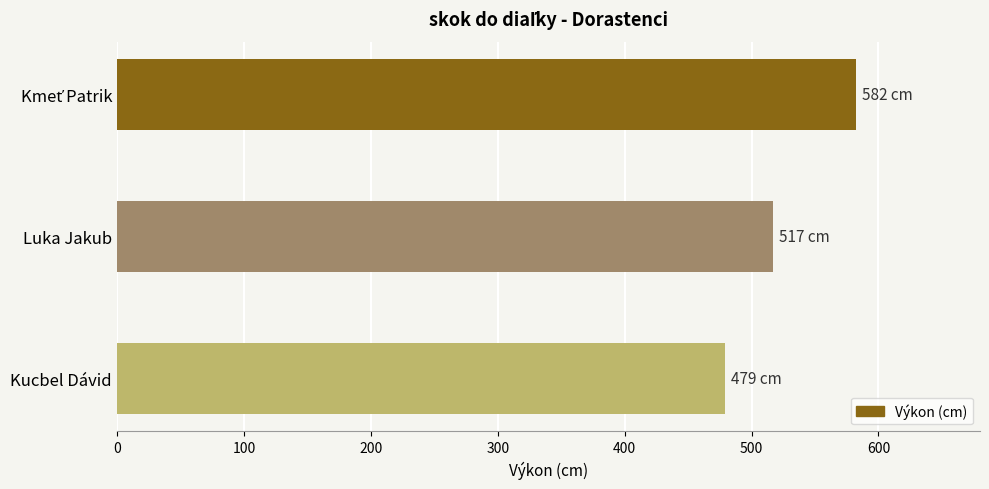

Reading top to bottom, what are all the values shown in this chart?

582	517	479